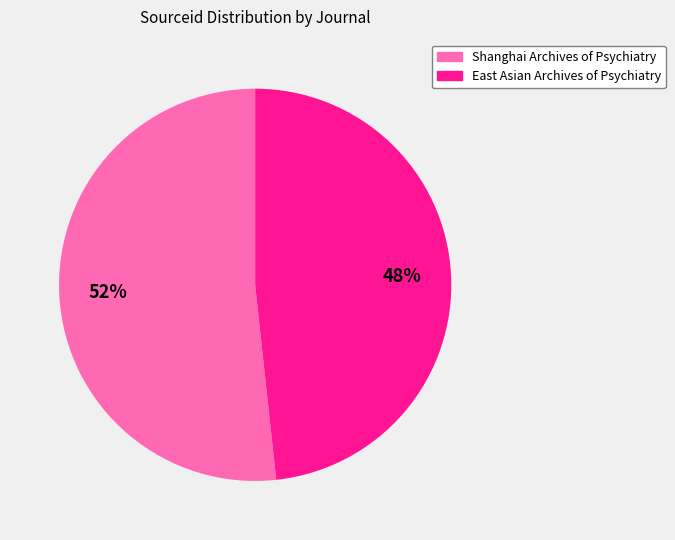

How many slices are in this pie chart?

2